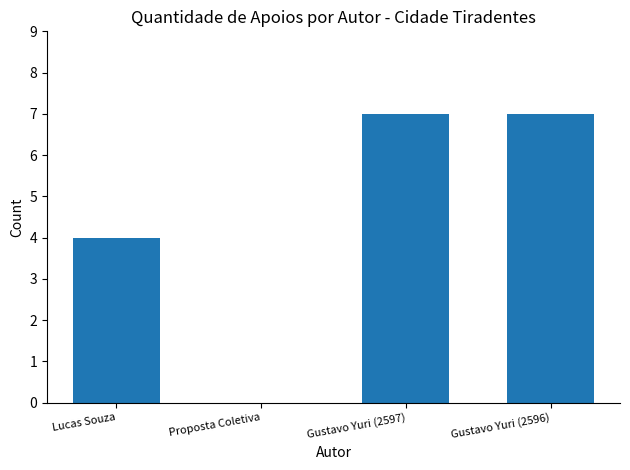

Are the bars grouped side by side (vs. stacked)?

No